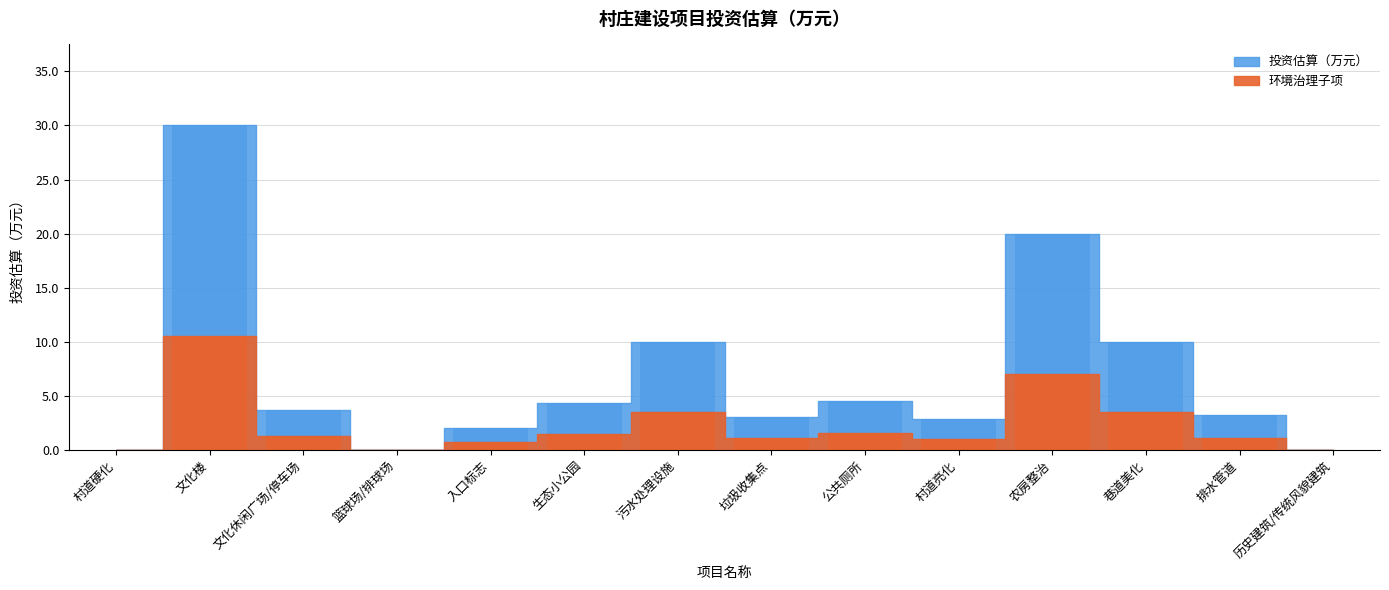

What position from the right is 巷道美化?

3